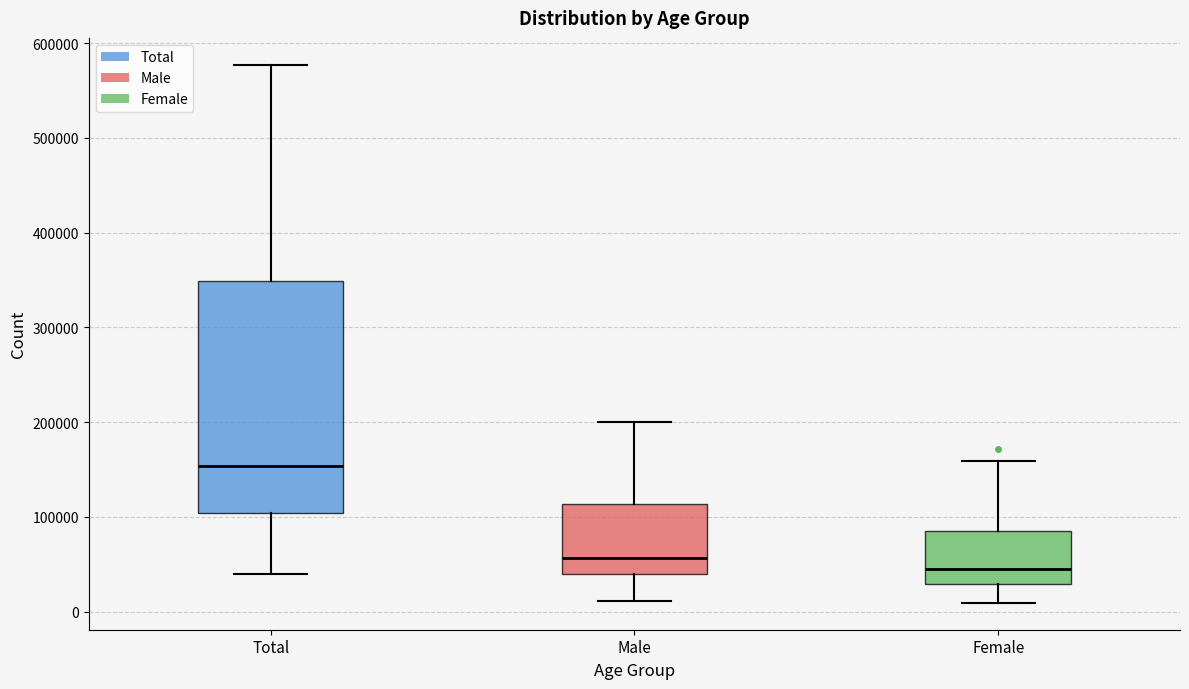

Which box has the lowest median line?

Female